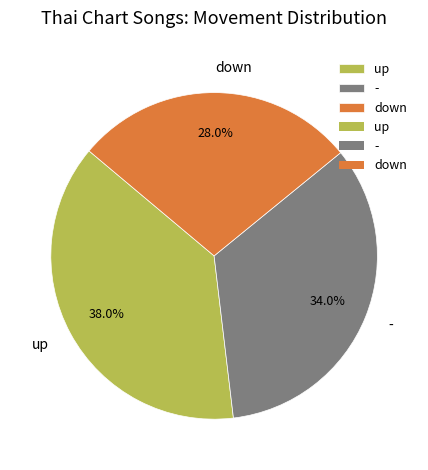

Does any single category account for the majority?

No